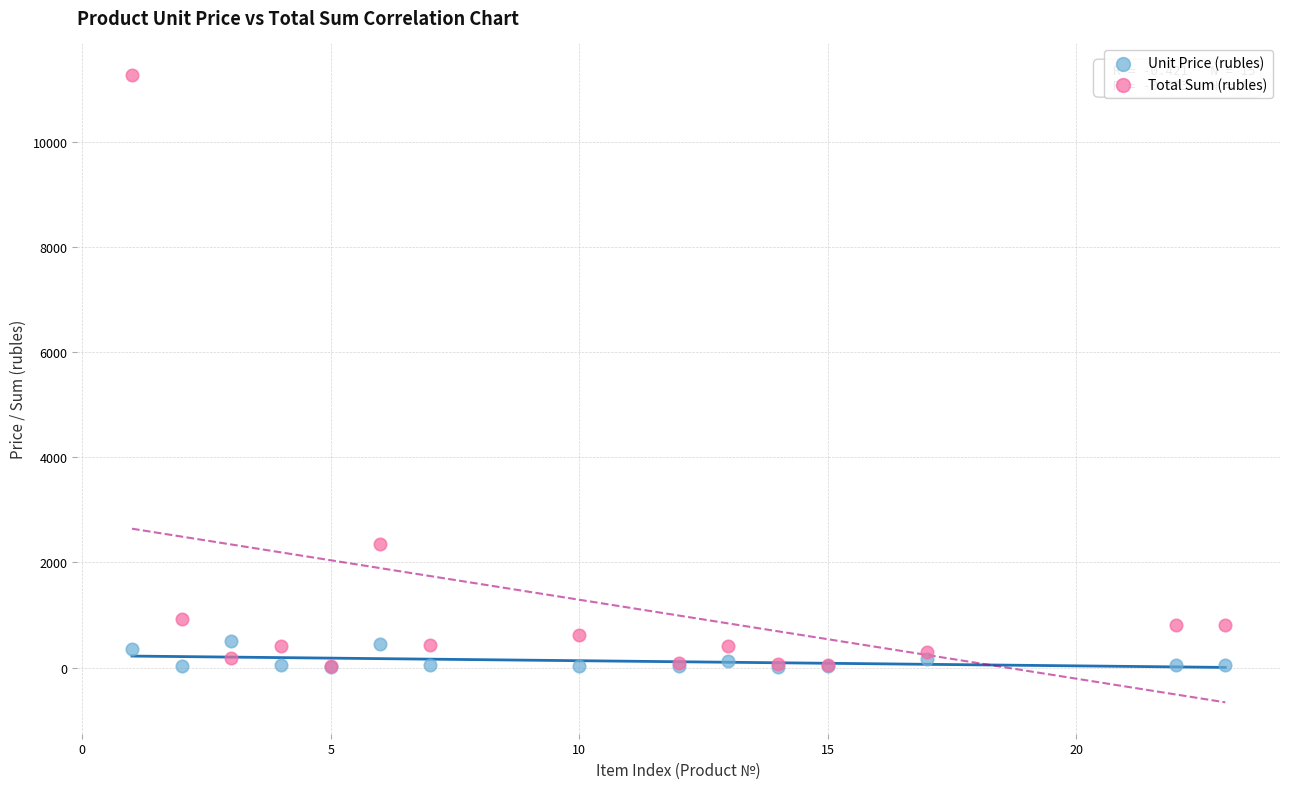

Which series reaches the maximum Y coordinate?

Total Sum (rubles)